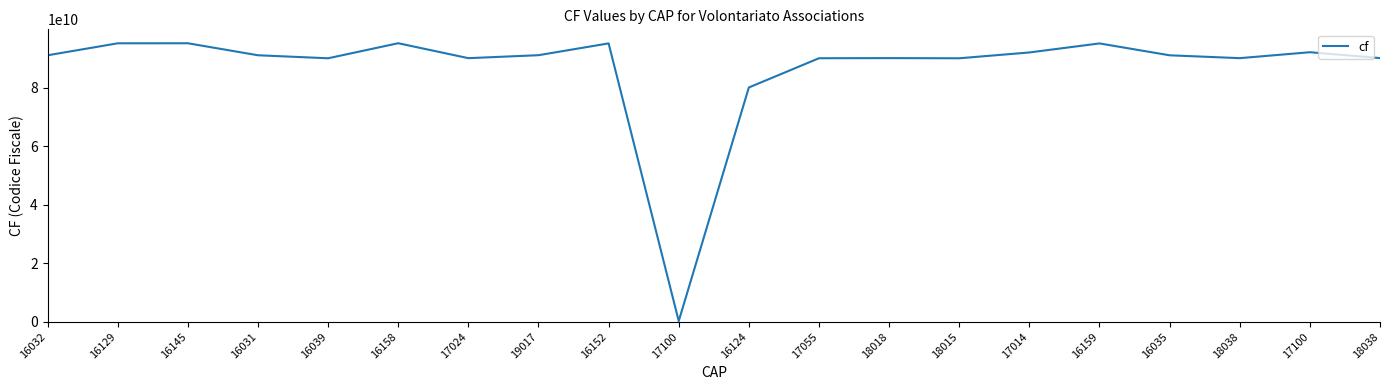

What is the ratio of the value at 16159 to the value at 17024?

1.1